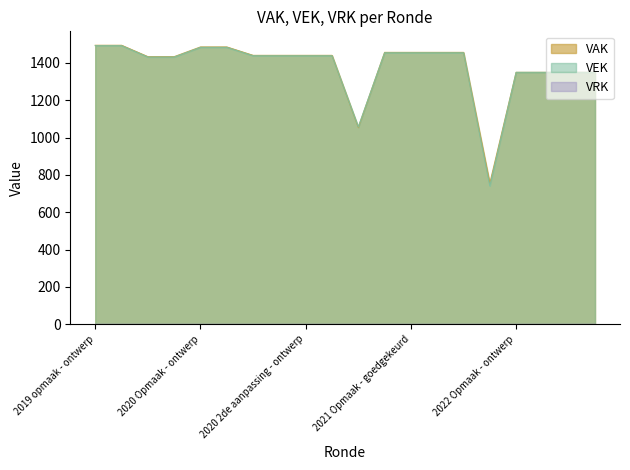

What position from the left is 2022 Opmaak - goedgekeurd?

18